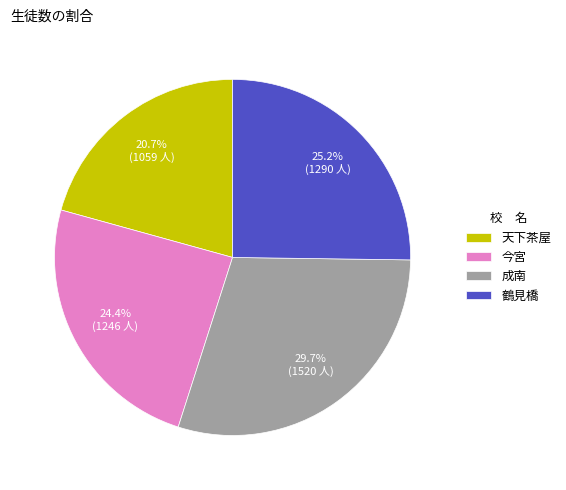

To the nearest percent, what portion does 天下茶屋 represent?

21%